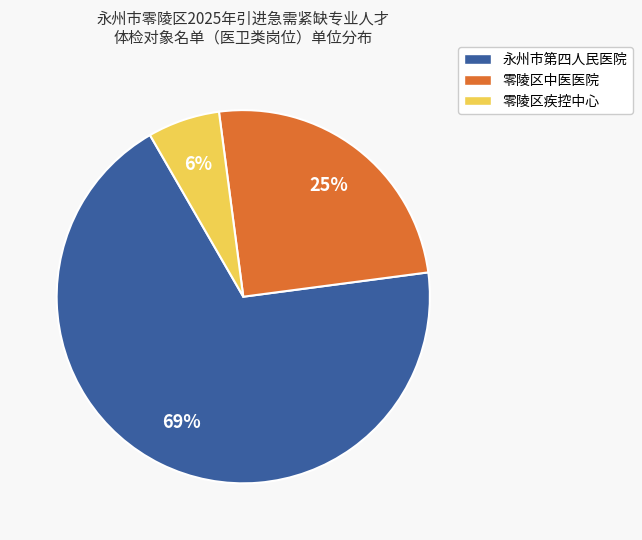

What is the ratio of the value at 零陵区中医医院 to the value at 永州市第四人民医院?

0.4